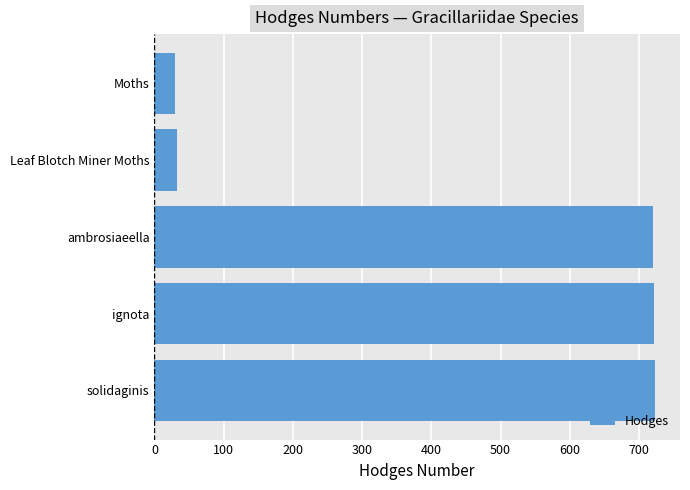

Read the value at solidaginis.

723.0